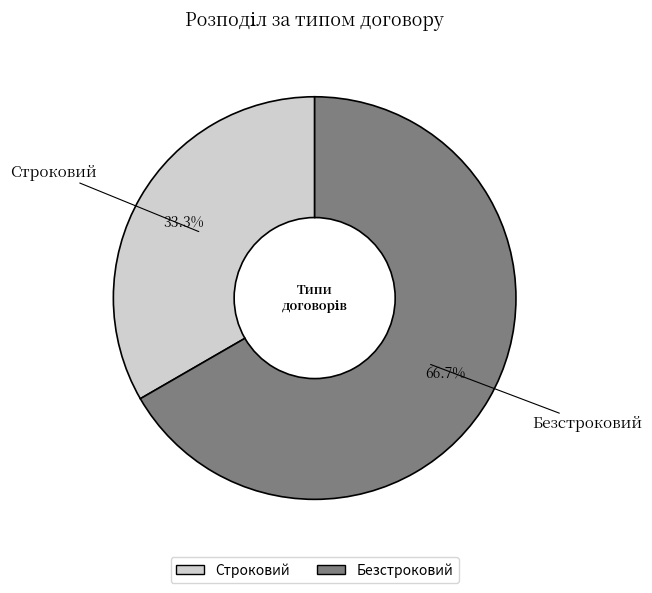

True or false: Безстроковий accounts for 67% of the total.

True